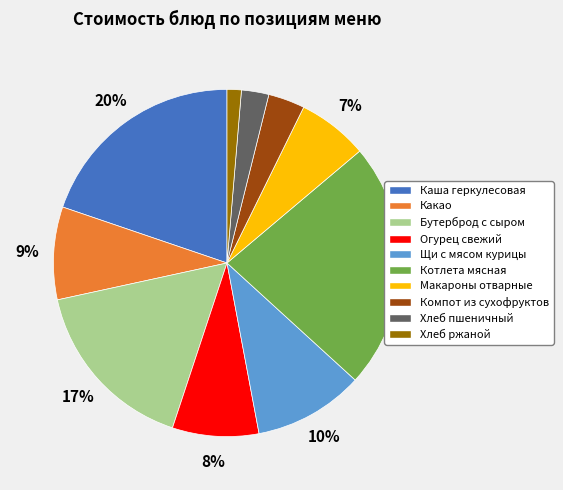

How many slices are in this pie chart?

10